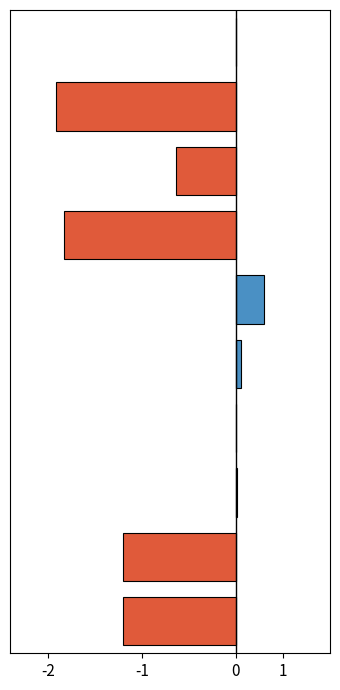

Reading left to right, what are all the values shown in this chart?

增幅% (正): 0.0	0.0	0.3	0.0	1.4	7.3	0.0	0.0	0.0	0.0
增幅% (负): -30.1	-30.1	0.0	0.0	0.0	0.0	-45.7	-15.8	-47.8	0.0